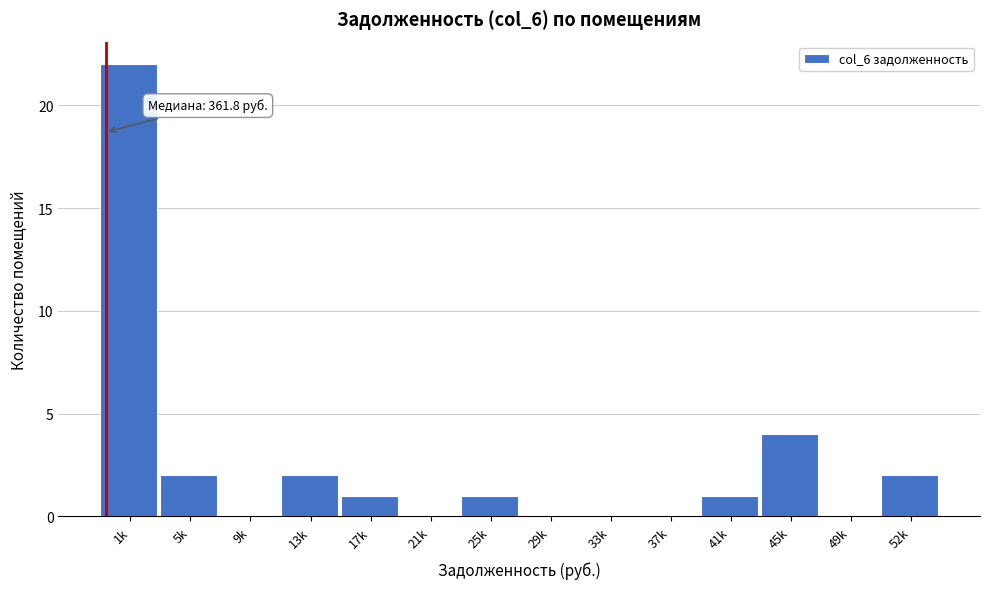

Reading right to left, list all the values displayed in this chart.

52k=2	49k=0	45k=4	41k=1	37k=0	33k=0	29k=0	25k=1	21k=0	17k=1	13k=2	9k=0	5k=2	1k=22